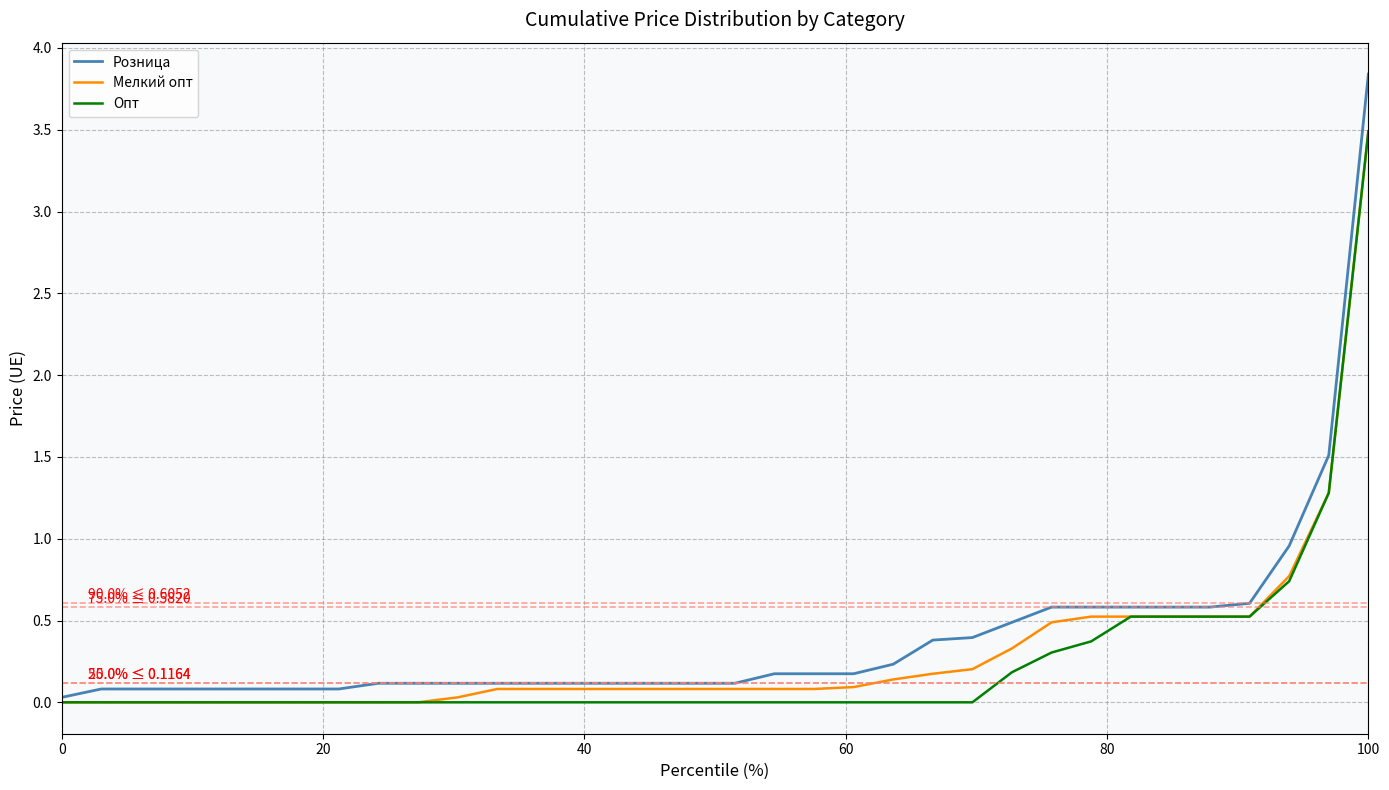

What are all the series names shown in the legend?

Розница, Мелкий опт, Опт